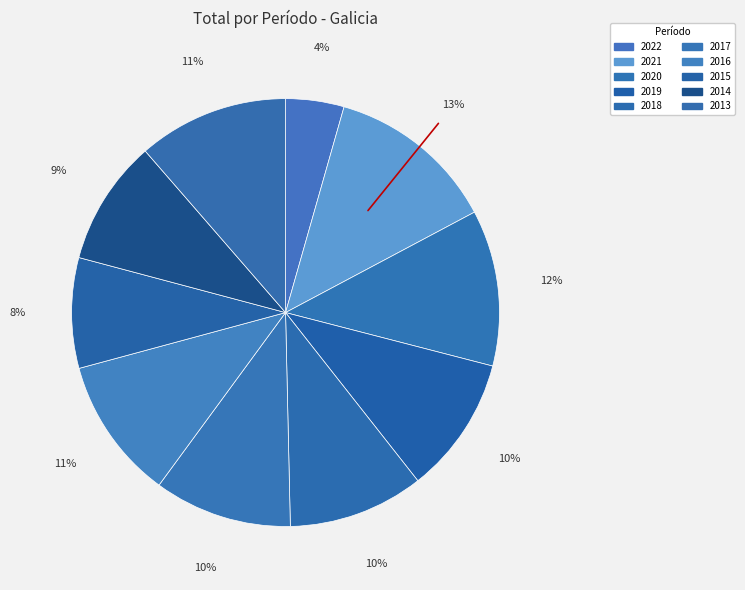

What is the largest slice in the pie chart?

2021